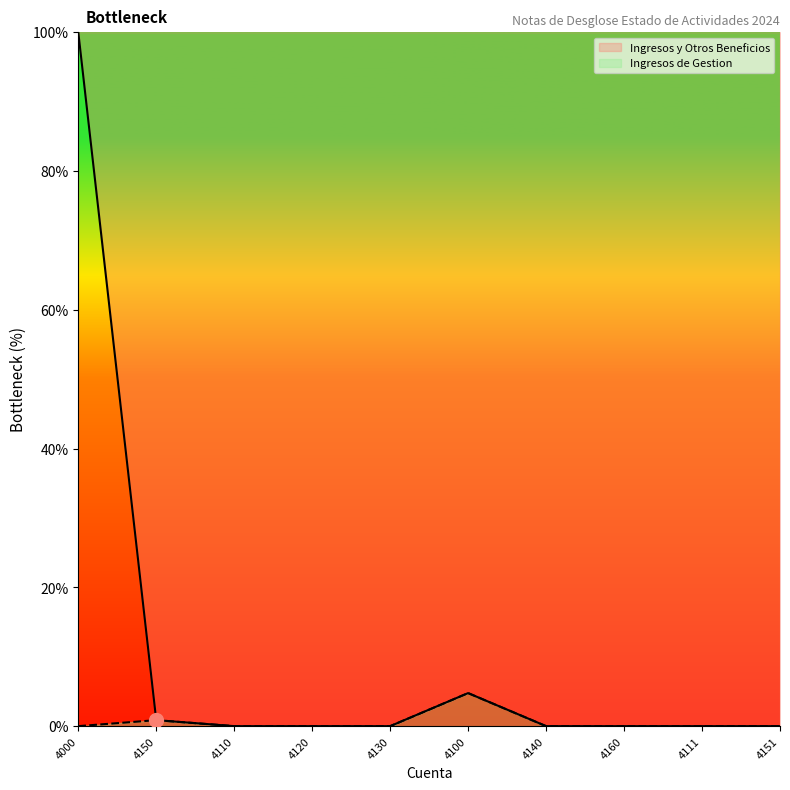

List the labels in order of Ingresos y Otros Beneficios value, largest first.

4000, 4100, 4150, 4110, 4120, 4130, 4140, 4160, 4111, 4151